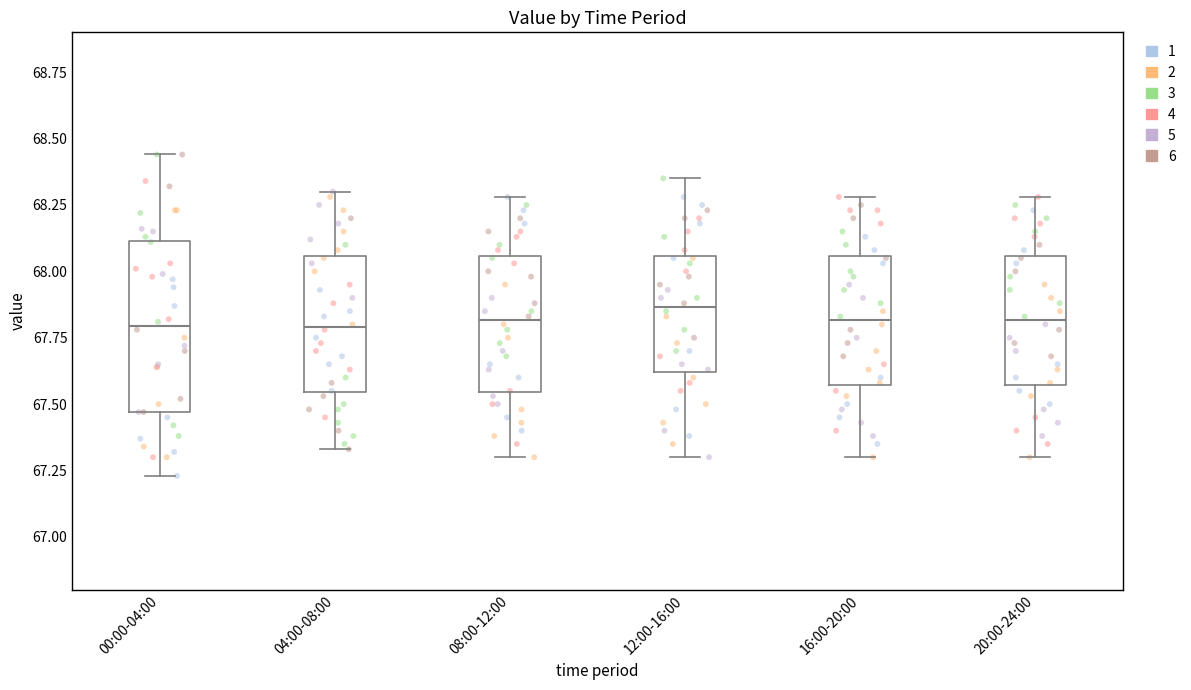

Reading left to right, read every box against the y-axis: the position of its median line, the range the box covers, and the ends of its whiskers. The values are not printed on the chart, so give them approximately, as read against the axis.

00:00-04:00: median 67.80, box 67.45 to 68.10, whiskers 67.25 to 68.45
04:00-08:00: median 67.80, box 67.55 to 68.05, whiskers 67.35 to 68.30
08:00-12:00: median 67.80, box 67.55 to 68.05, whiskers 67.30 to 68.30
12:00-16:00: median 67.85, box 67.60 to 68.05, whiskers 67.30 to 68.35
16:00-20:00: median 67.80, box 67.55 to 68.05, whiskers 67.30 to 68.30
20:00-24:00: median 67.80, box 67.55 to 68.05, whiskers 67.30 to 68.30